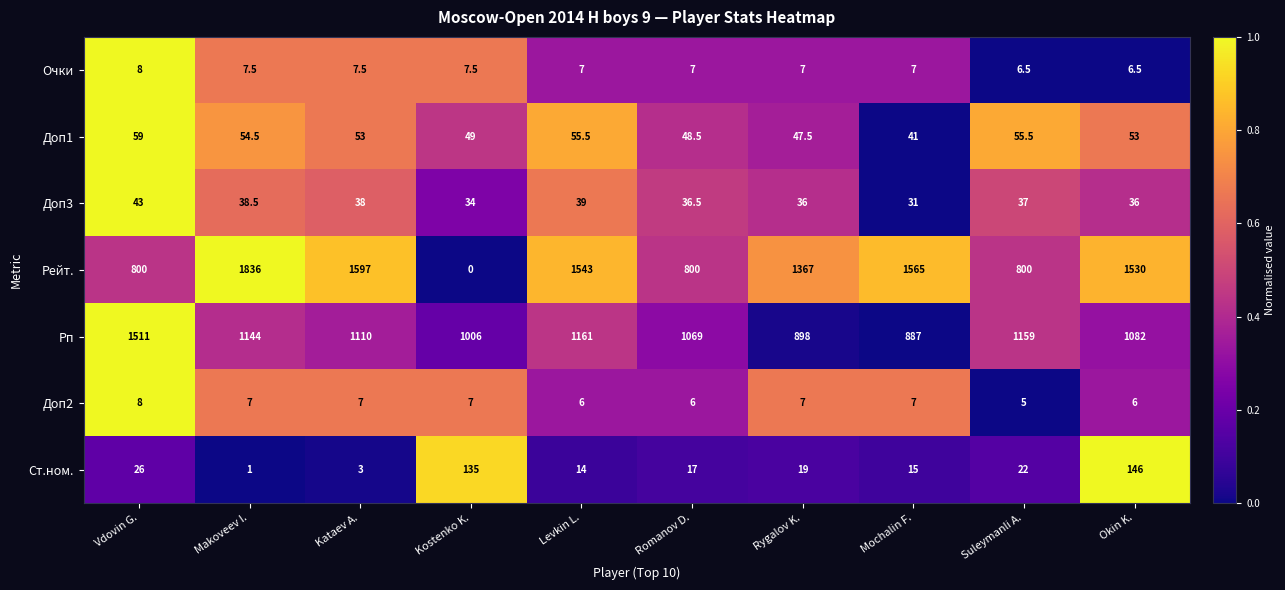

At Okin K., list the series in order from smallest to largest.

Доп2, Очки, Доп3, Доп1, Ст.ном., Рп, Рейт.